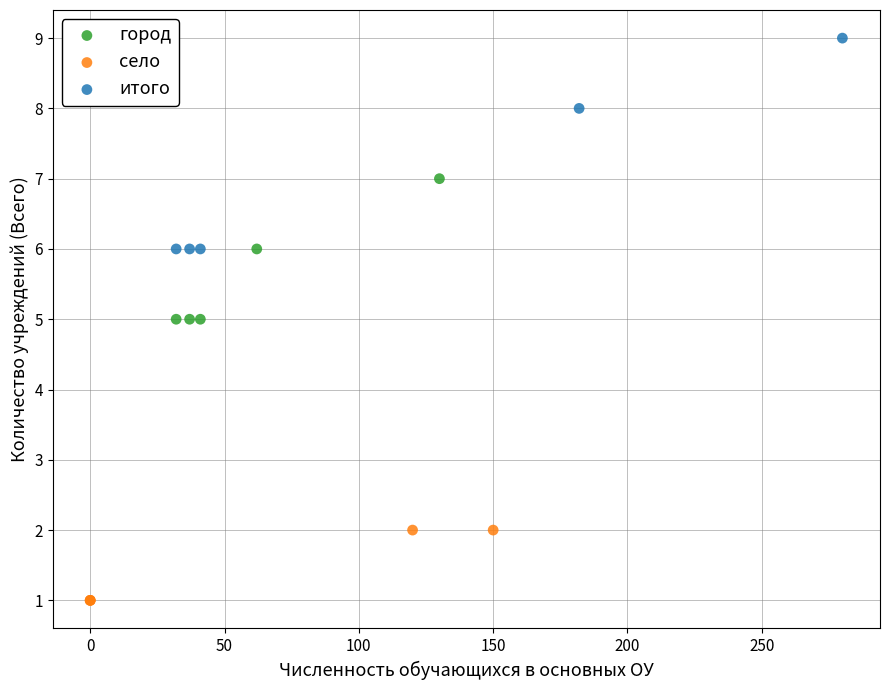

Which series has the largest Y range (max minus min)?

итого